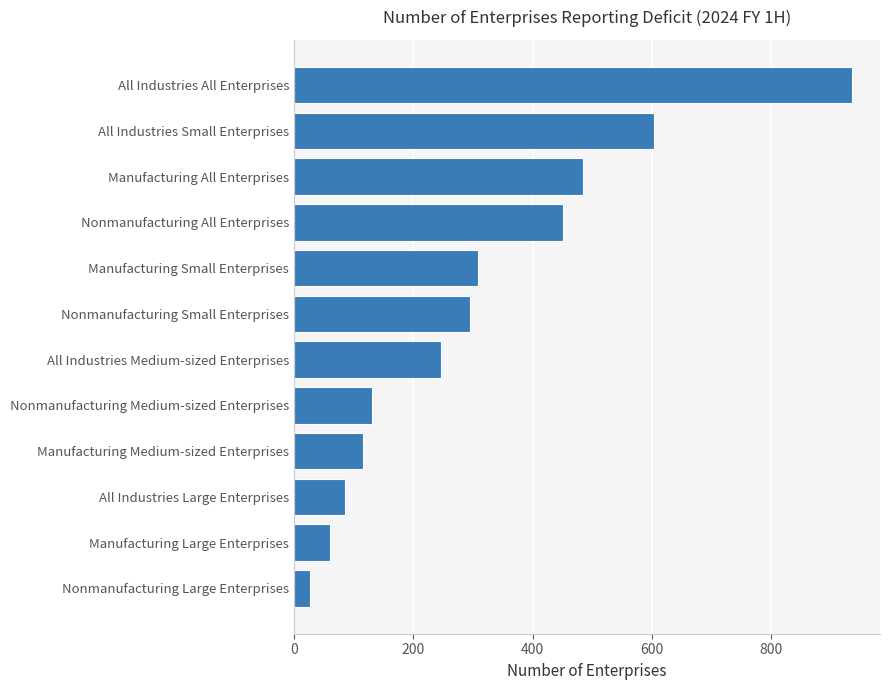

Rank the categories by value from highest to lowest.

All Industries All Enterprises, All Industries Small Enterprises, Manufacturing All Enterprises, Nonmanufacturing All Enterprises, Manufacturing Small Enterprises, Nonmanufacturing Small Enterprises, All Industries Medium-sized Enterprises, Nonmanufacturing Medium-sized Enterprises, Manufacturing Medium-sized Enterprises, All Industries Large Enterprises, Manufacturing Large Enterprises, Nonmanufacturing Large Enterprises